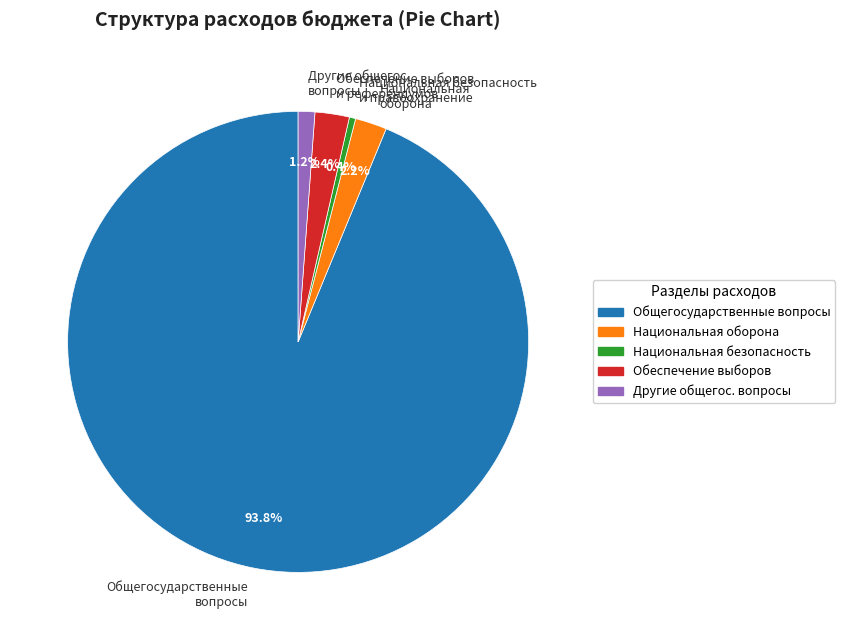

Between Обеспечение выборов и референдумов and Другие общегос. вопросы, which is larger?

Обеспечение выборов и референдумов